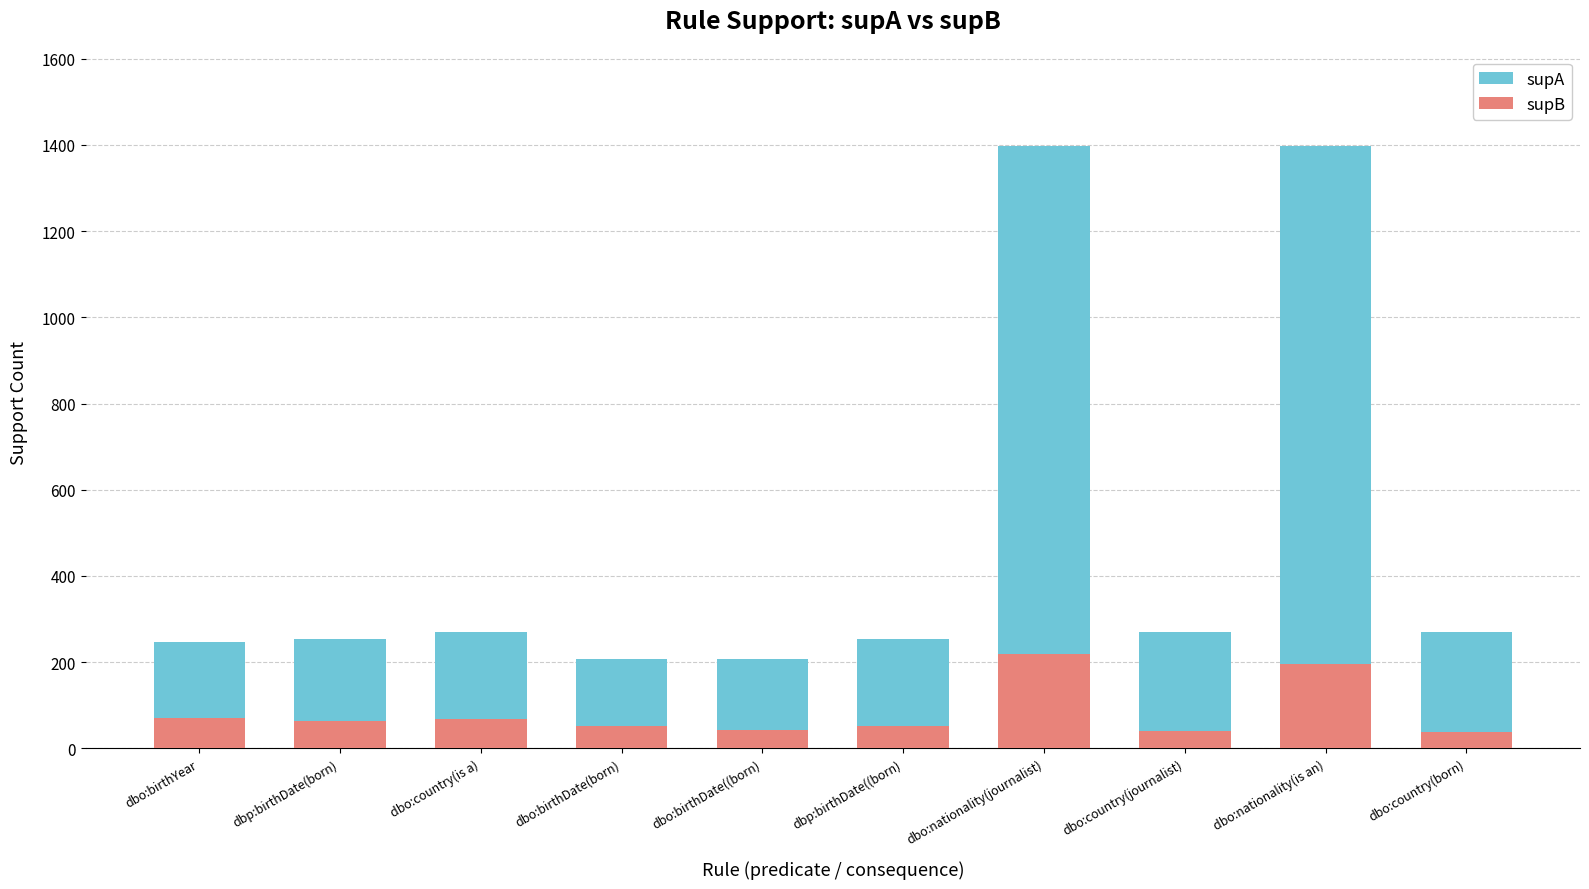

List the series in order of their peak value, lowest first.

supB, supA